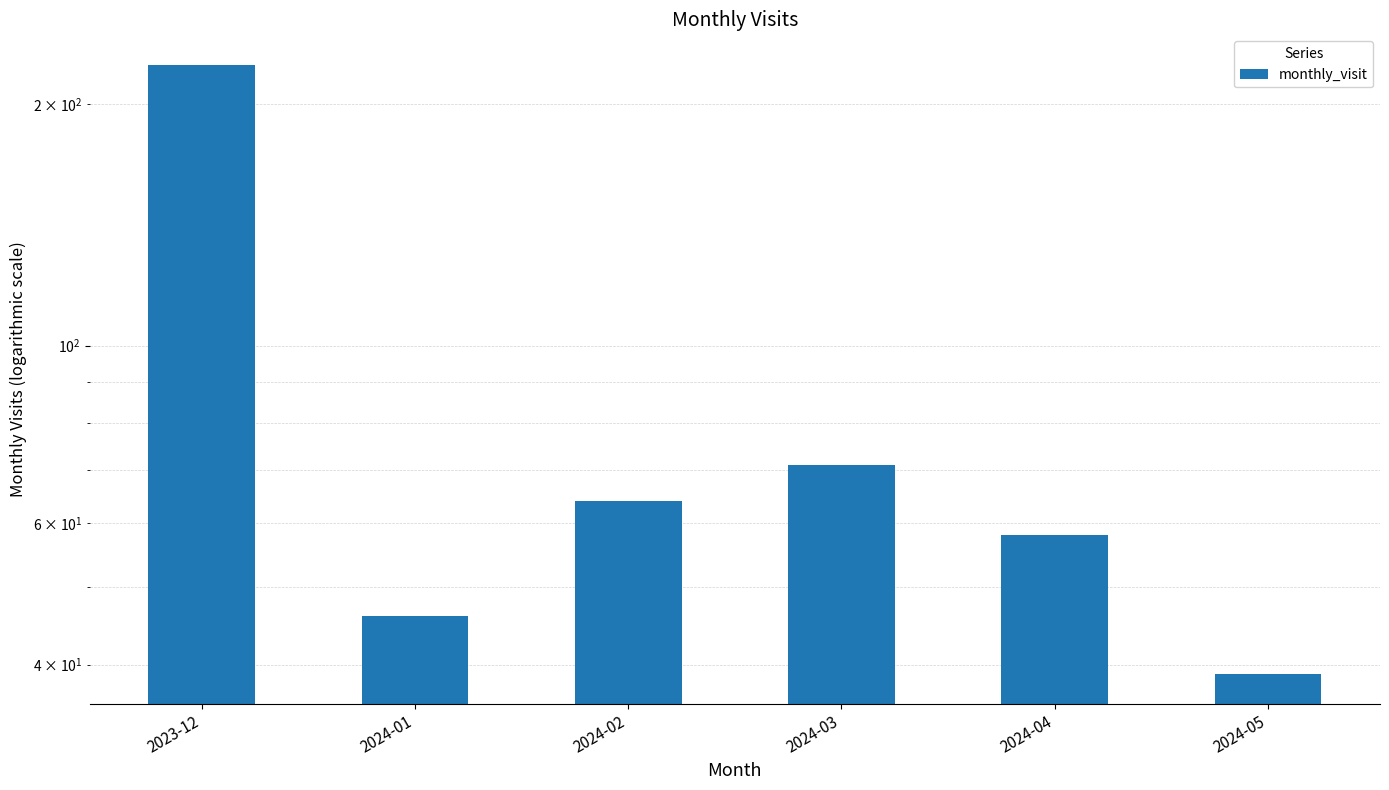

Is it true that the value at 2024-01 is 46?

True